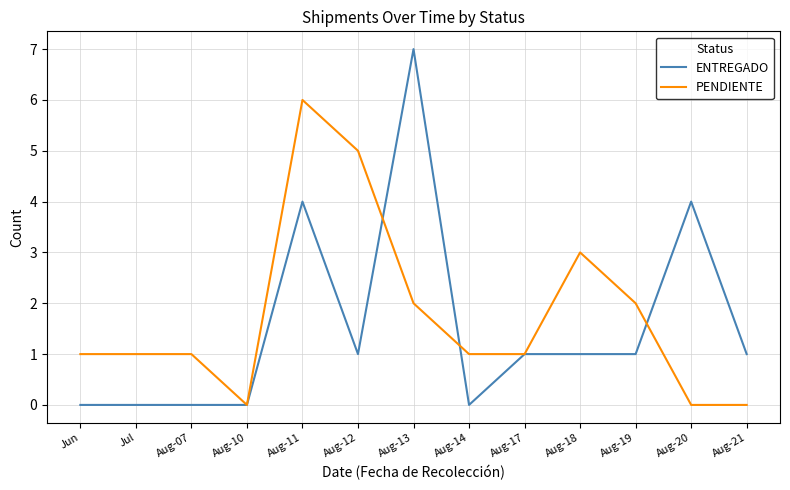

What are all the series names shown in the legend?

ENTREGADO, PENDIENTE